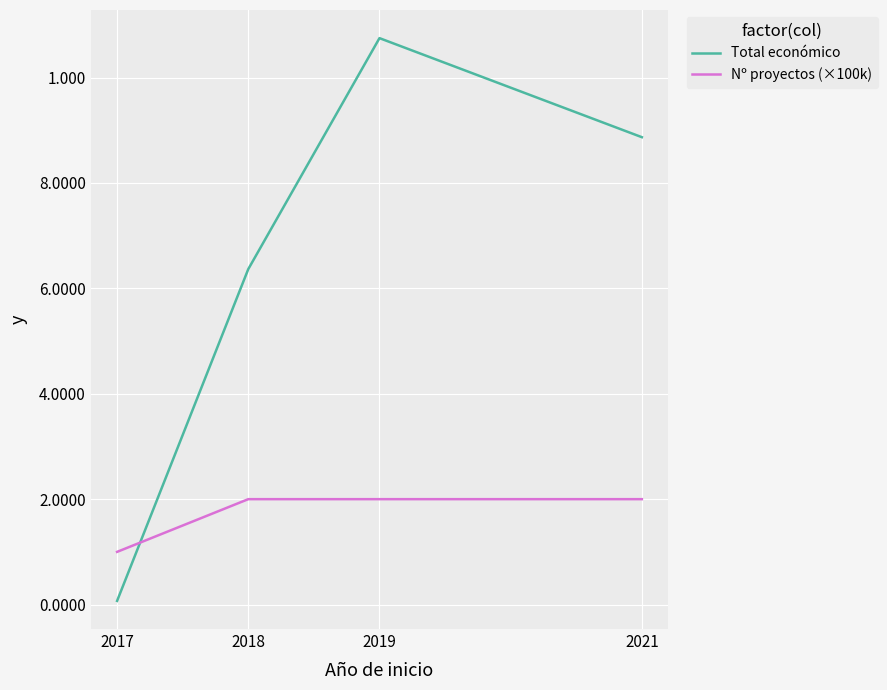

Where do Nº proyectos (×100k) and Total económico first cross each other?

2017 and 2018